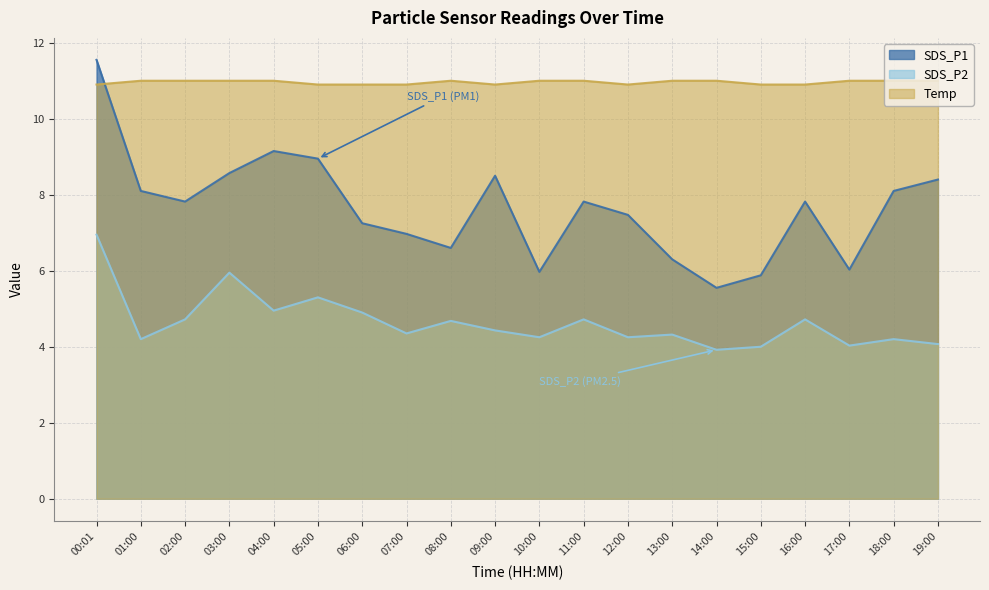

Which has a higher value, 03:00 or 10:00?

03:00